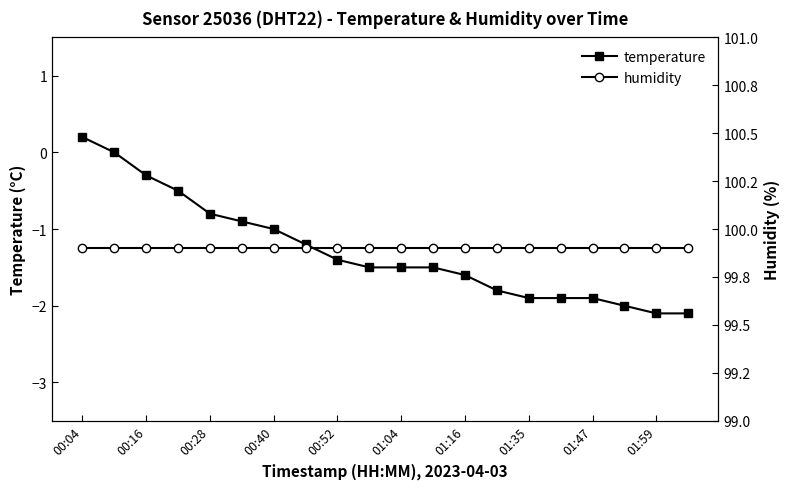

True or false: temperature has more than 0 points higher than both neighbors.

False